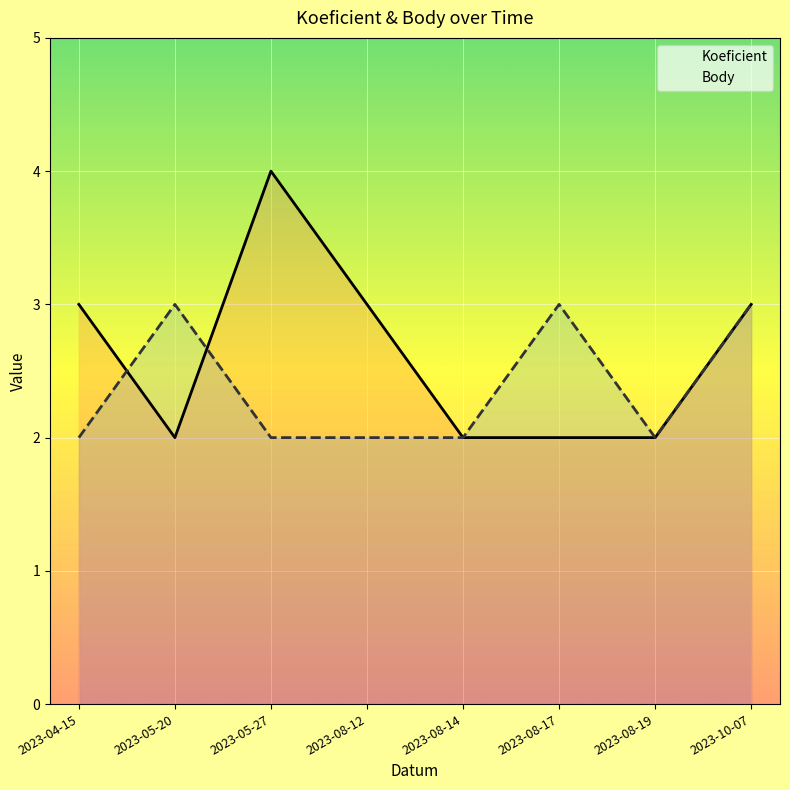

What position from the left is 2023-08-17?

6